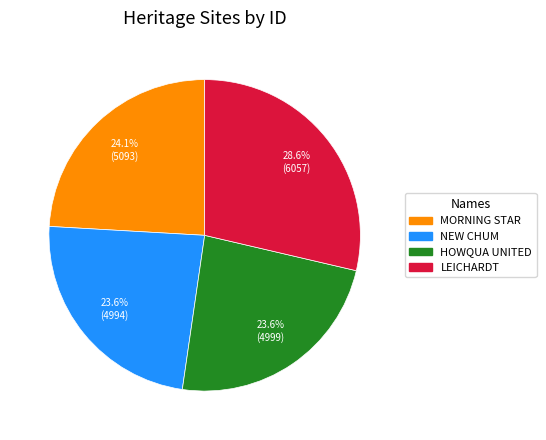

Is there any slice that represents more than half of the pie?

No